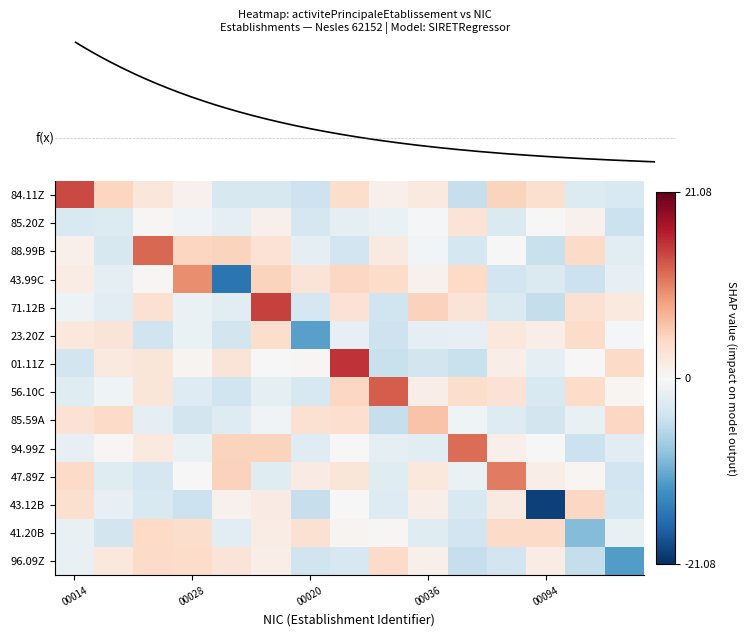

What is the average value of the 01.11Z series?

0.7